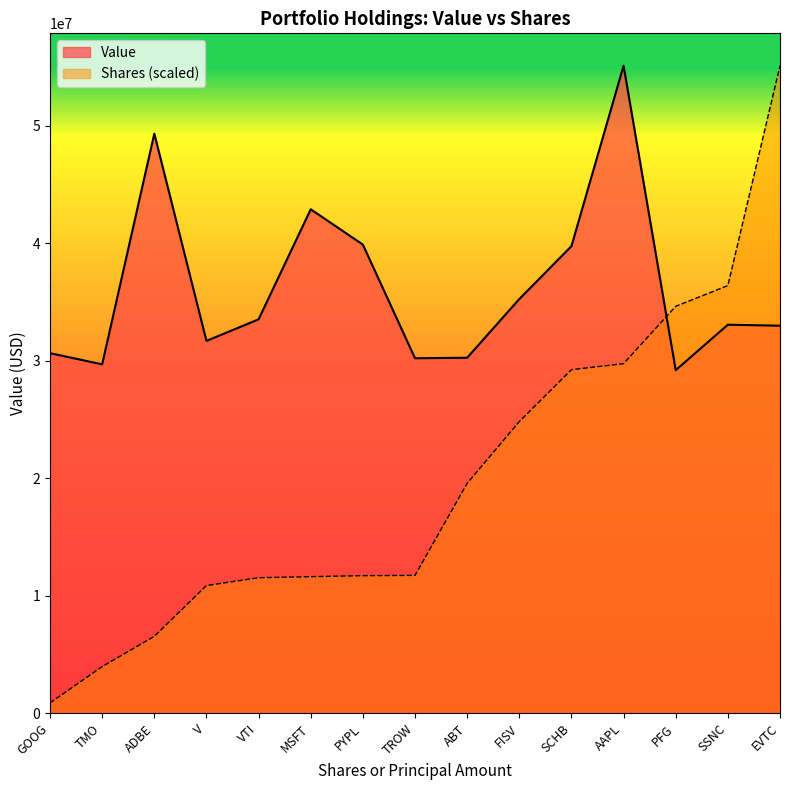

The Shares or principal amount series shows 453433 at PFG. True or false?

True